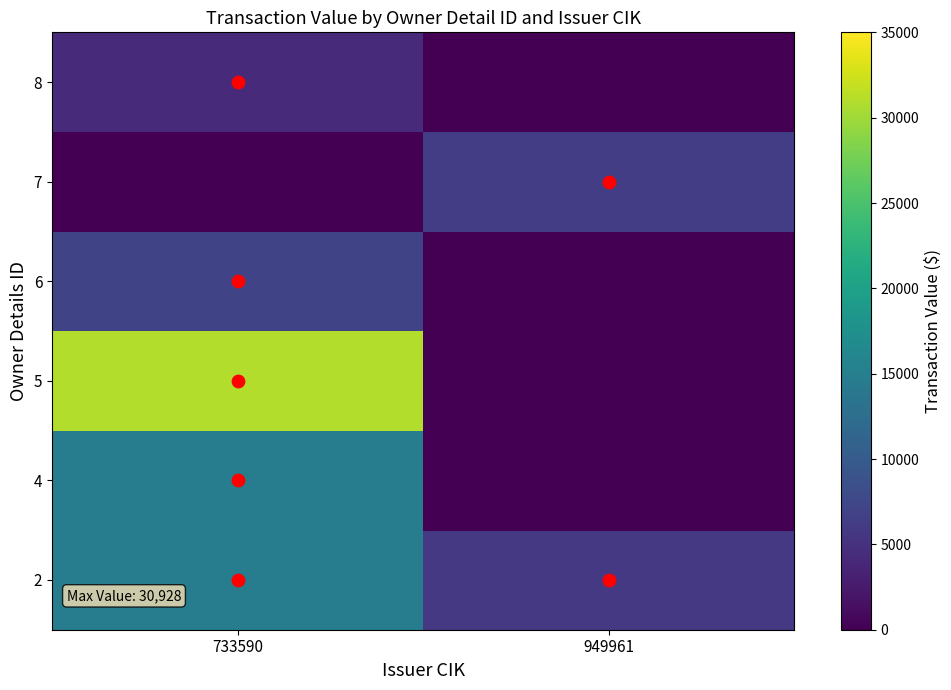

At which category is the sum across all series the highest?

733590